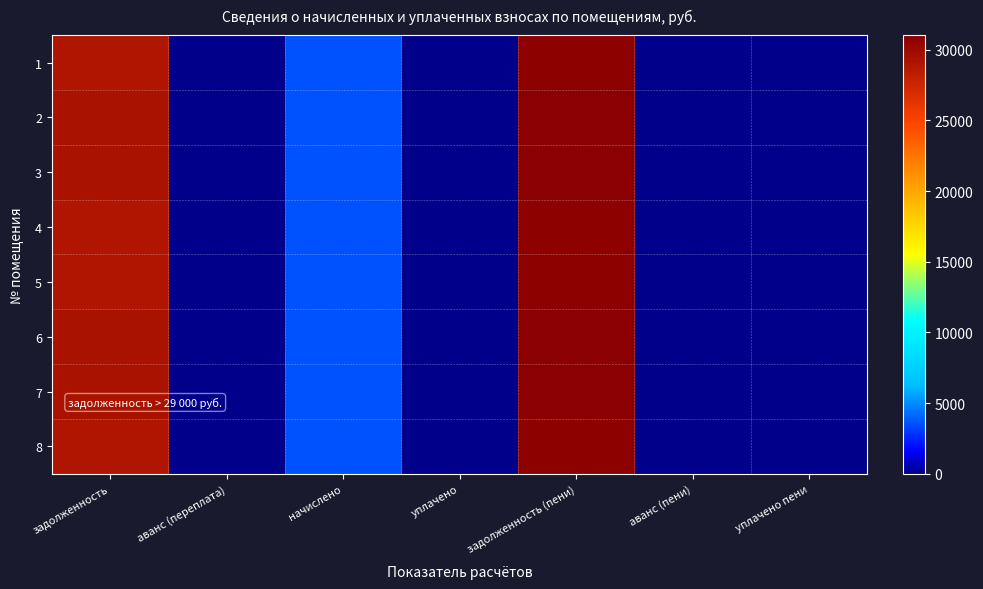

Rank the series at начислено from highest to lowest value.

2, 3, 6, 7, 1, 4, 5, 8